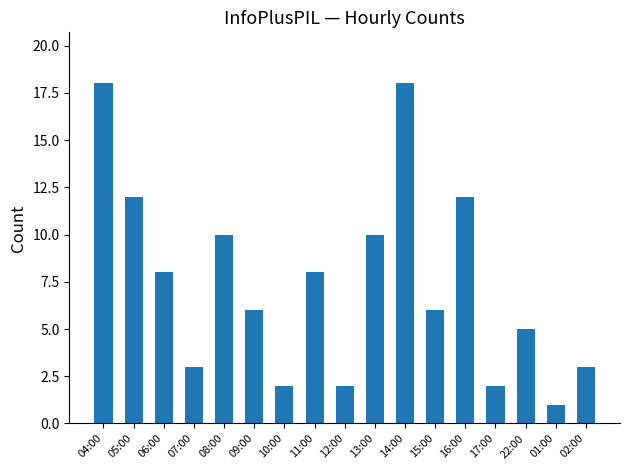

What is the smallest value displayed?

1